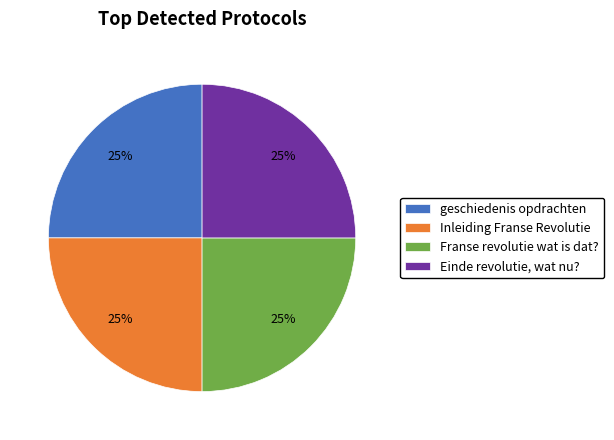

True or false: Franse revolutie wat is dat? accounts for 25% of the total.

True